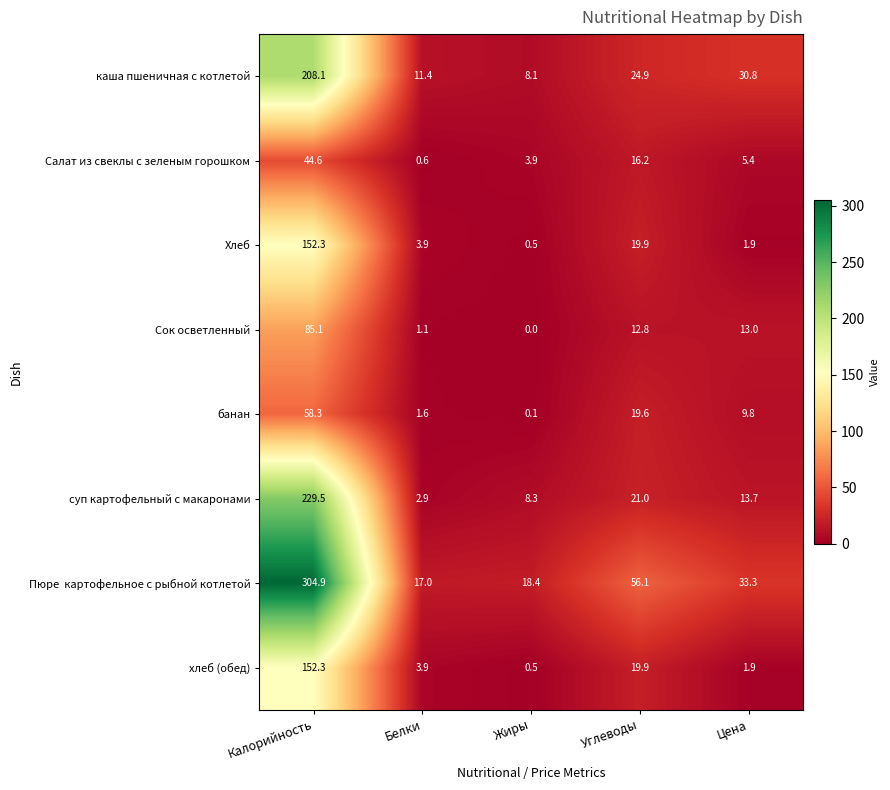

What is the difference between the highest and lowest values at Белки?

16.4